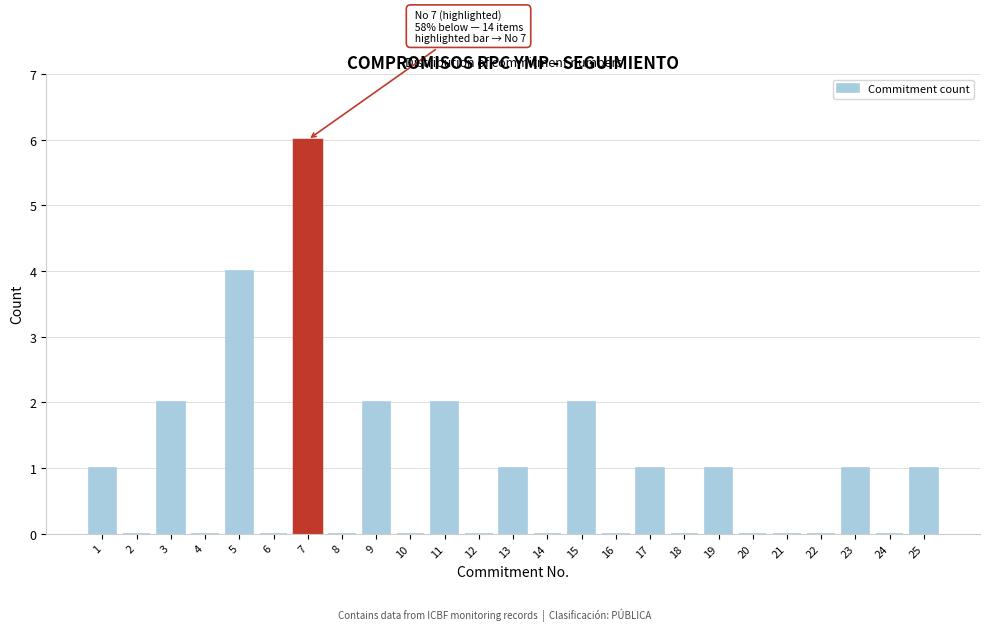

Reading left to right, transcribe all the data shown in this chart.

1=1	2=0	3=2	4=0	5=4	6=0	7=6	8=0	9=2	10=0	11=2	12=0	13=1	14=0	15=2	16=0	17=1	18=0	19=1	20=0	21=0	22=0	23=1	24=0	25=1